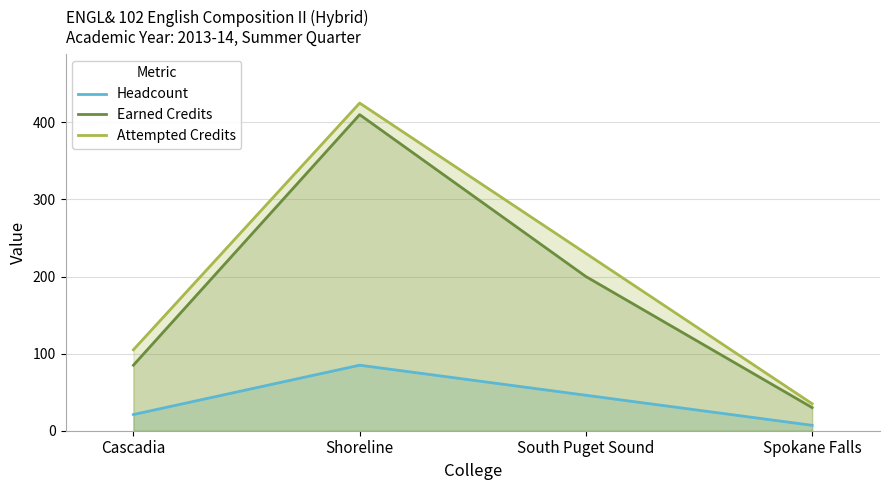

Reading left to right, transcribe all the data shown in this chart.

Headcount: 21	85	46	7
Earned Credits: 85	410	200	30
Attempted Credits: 105	425	230	35